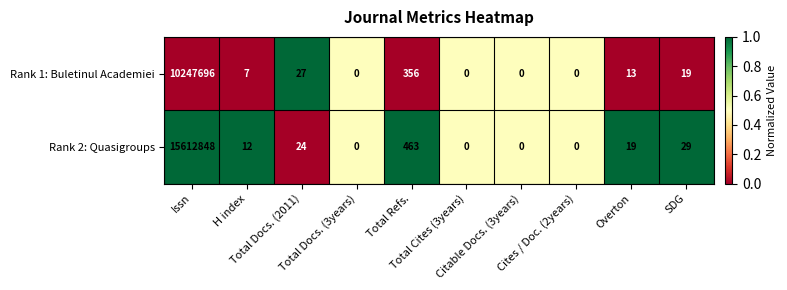

List the series in order of their overall mean, highest first.

Rank 2: Quasigroups, Rank 1: Buletinul Academiei